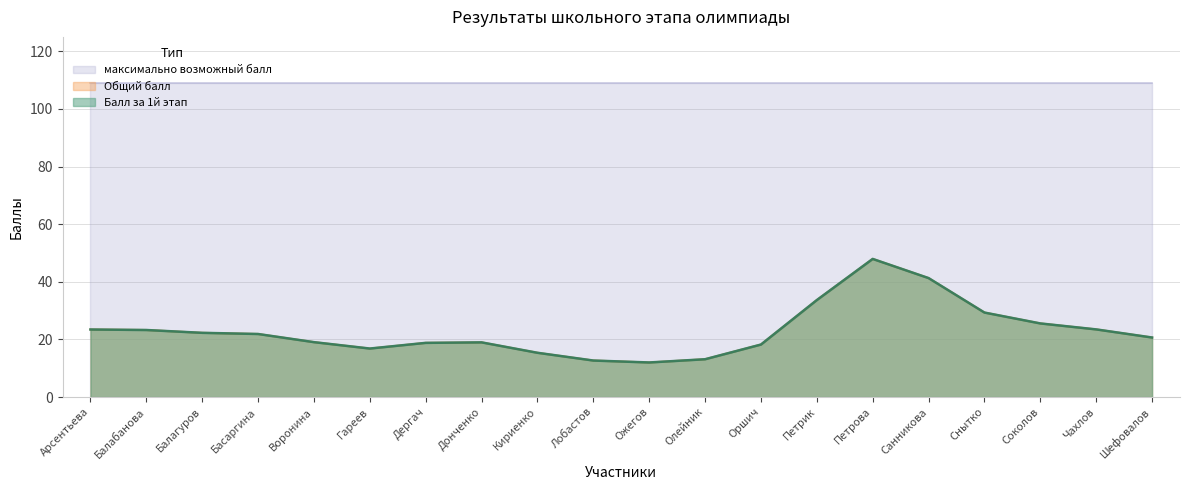

How many data points does each series have?

20